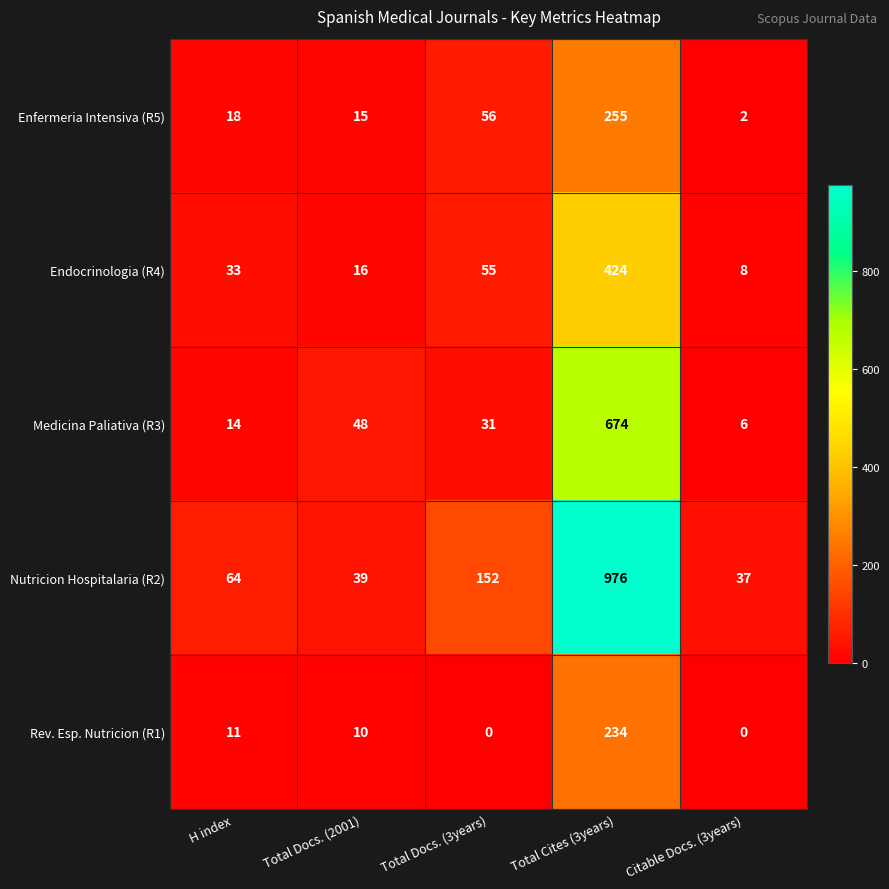

What is the total value across all series at H index?

140